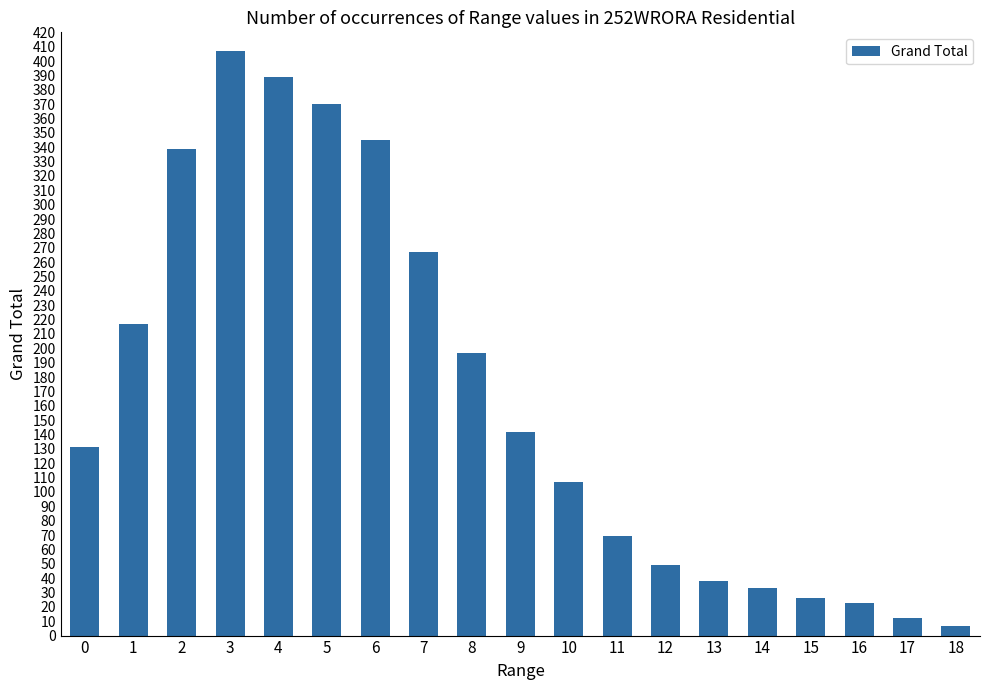

What is the difference between the values at 17 and 10?

95